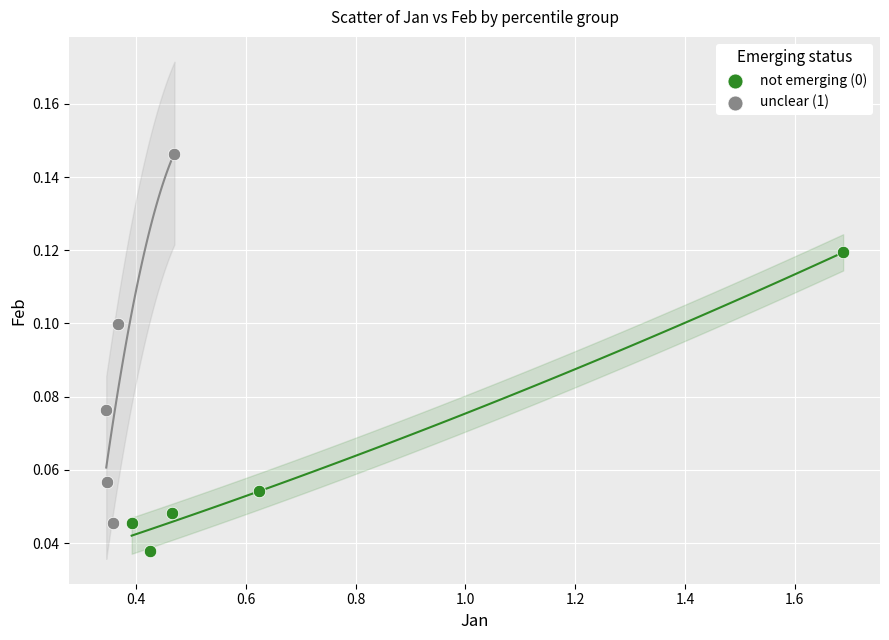

Which series has the largest Y range (max minus min)?

unclear (1)